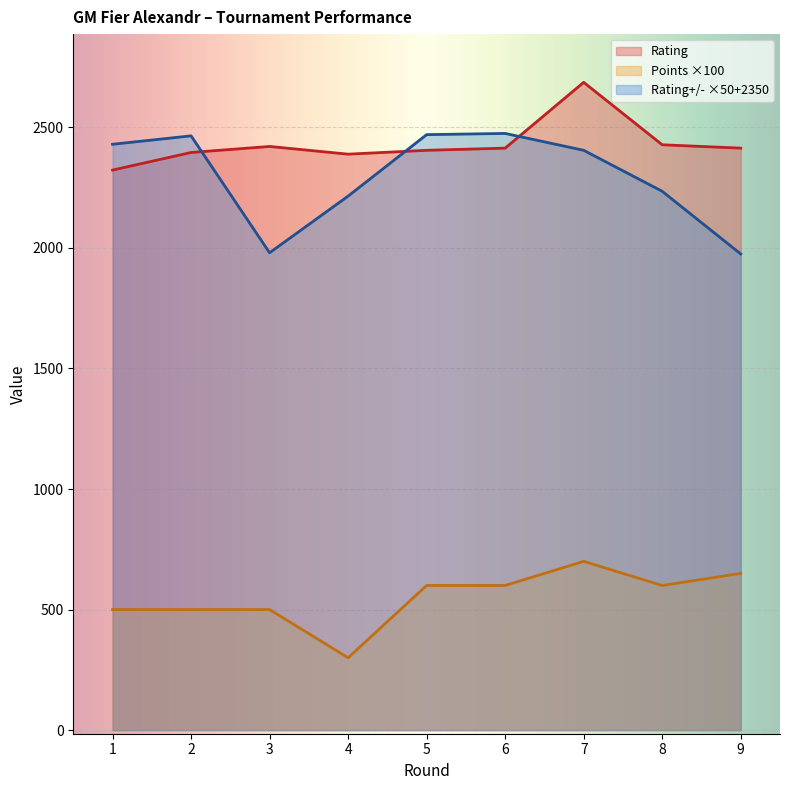

Reading left to right, what are all the values shown in this chart?

Rating: 1=2323	2=2396	3=2421	4=2389	5=2405	6=2414	7=2687	8=2428	9=2414
Points: 1=500	2=500	3=500	4=300	5=600	6=600	7=700	8=600	9=650
Rating+/-: 1=2430	2=2465	3=1980	4=2215	5=2470	6=2475	7=2405	8=2235	9=1975